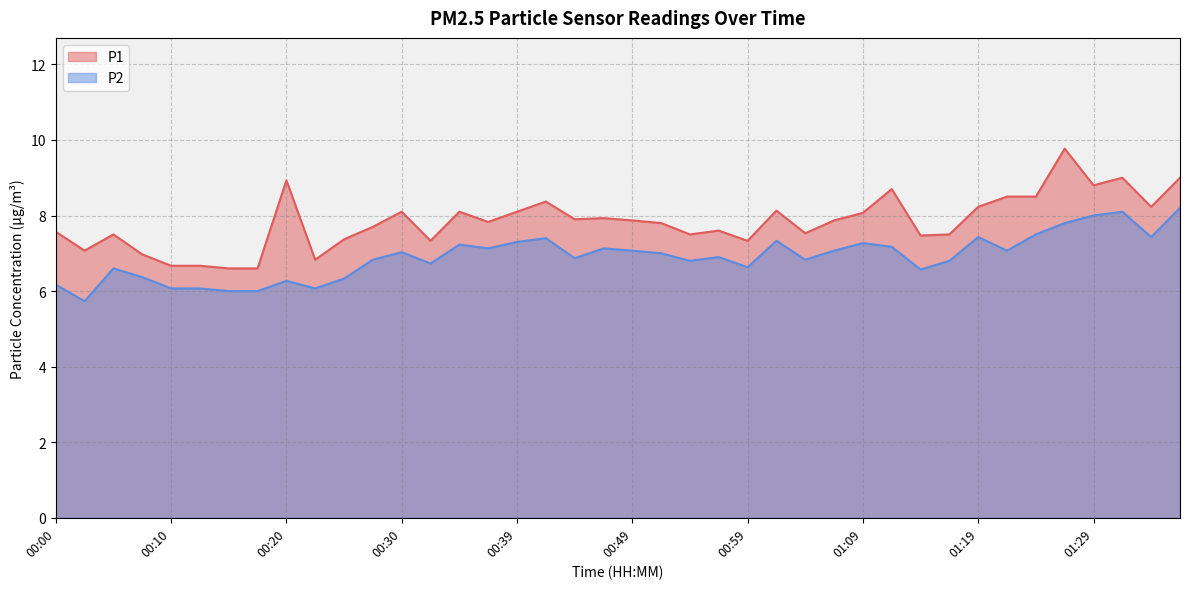

How many series are shown in this chart?

2